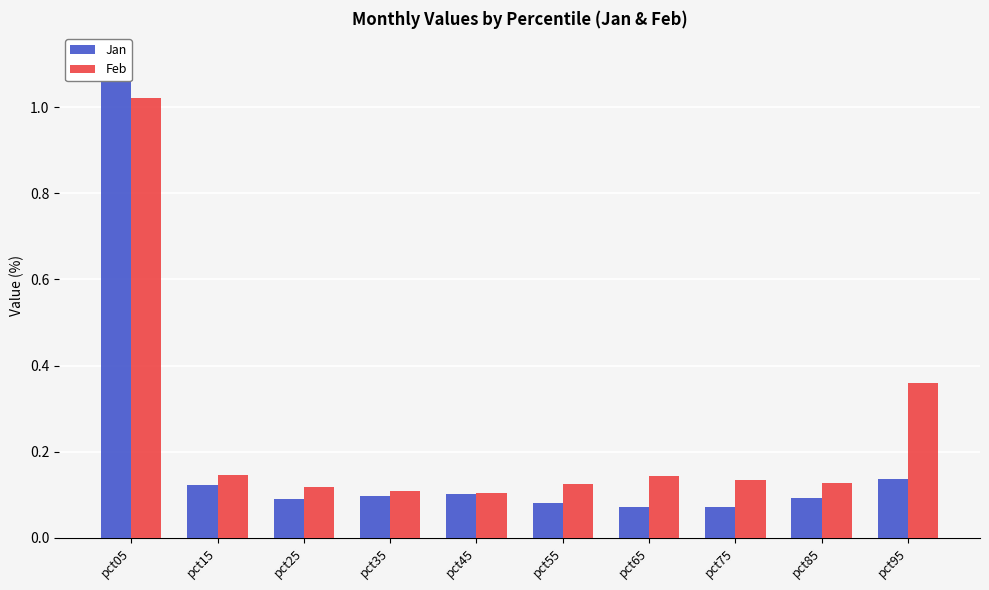

Which category has the highest value across all series?

pct05